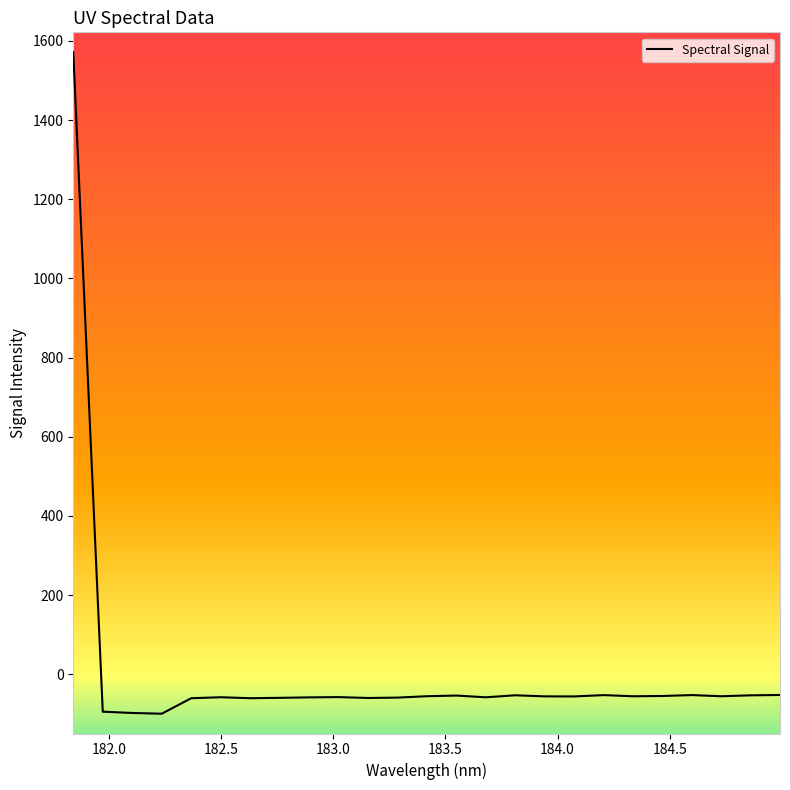

What is the maximum value shown in the chart?

1571.7